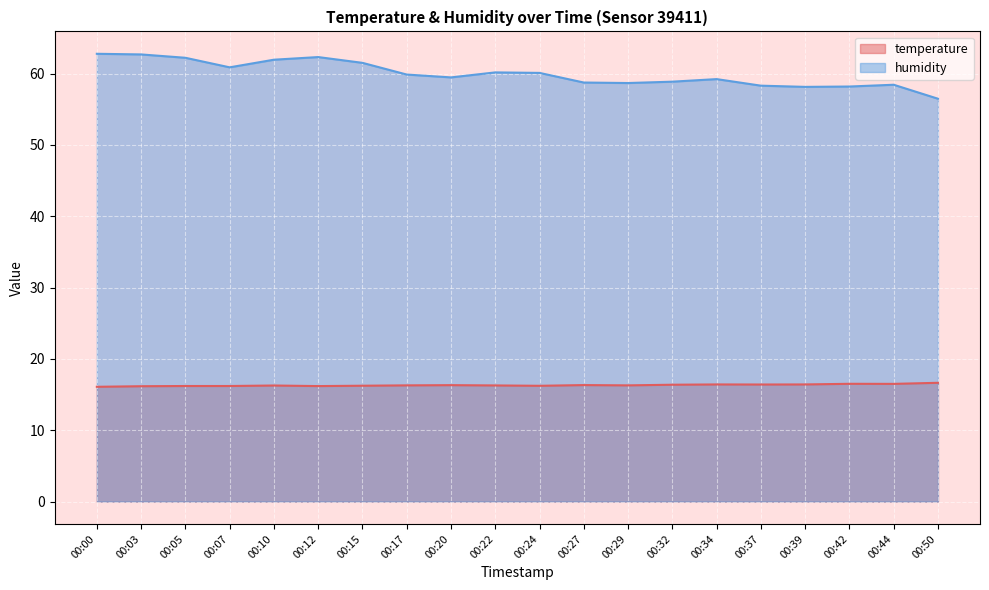

The humidity series shows 39.5 at 00:39. True or false?

False